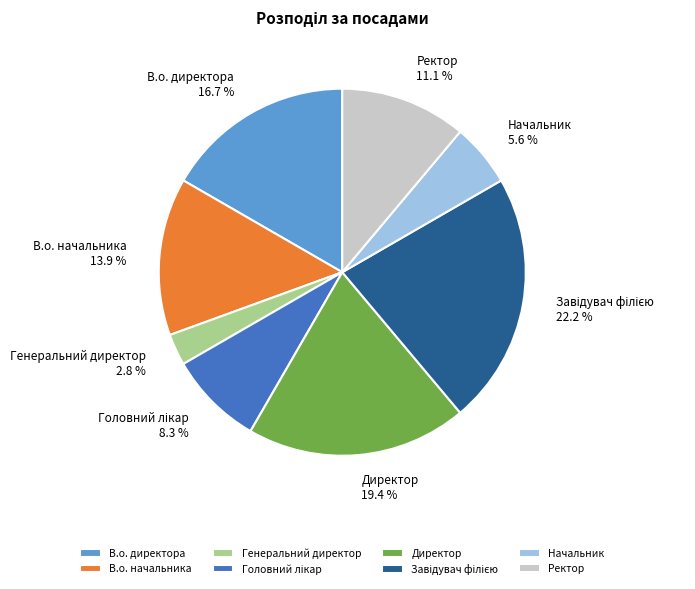

Count the number of slices in the pie.

8